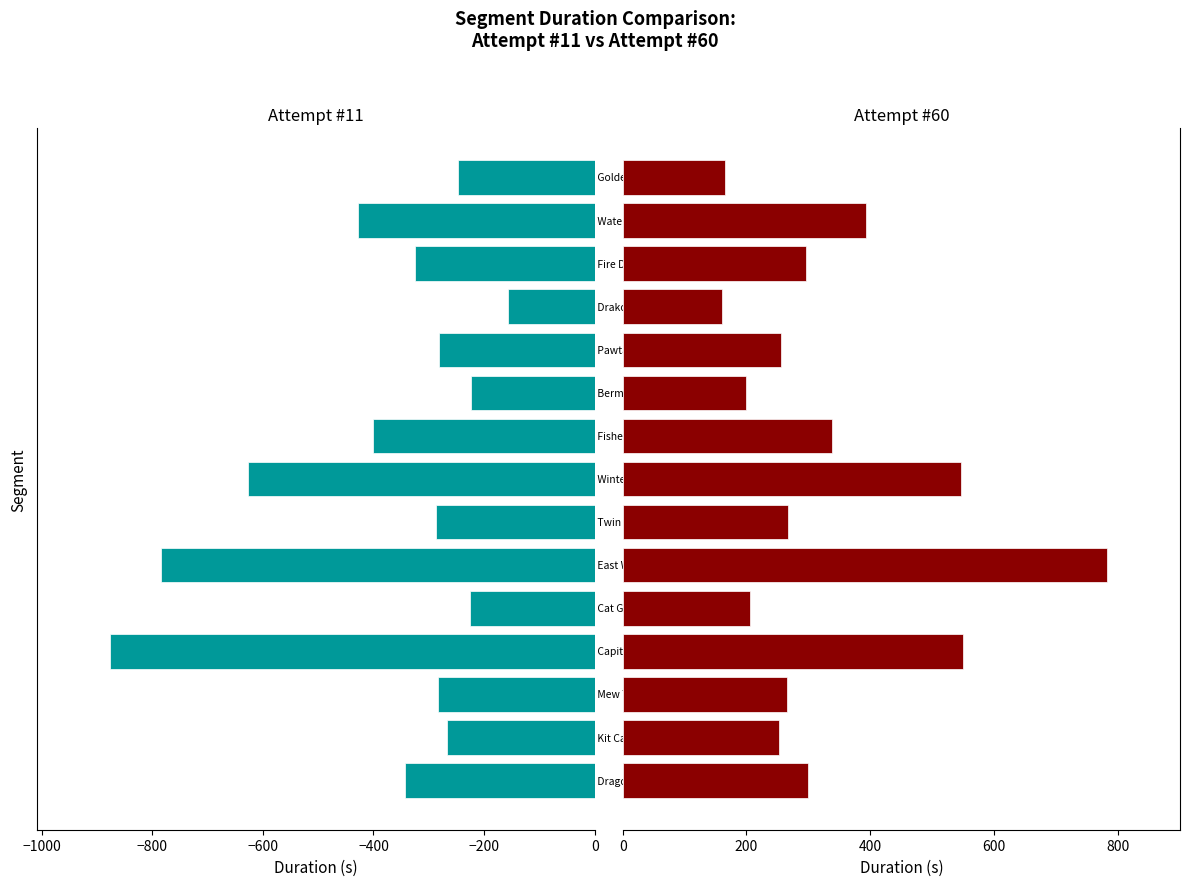

What is the sum of all Attempt #11 values?

-5756.6